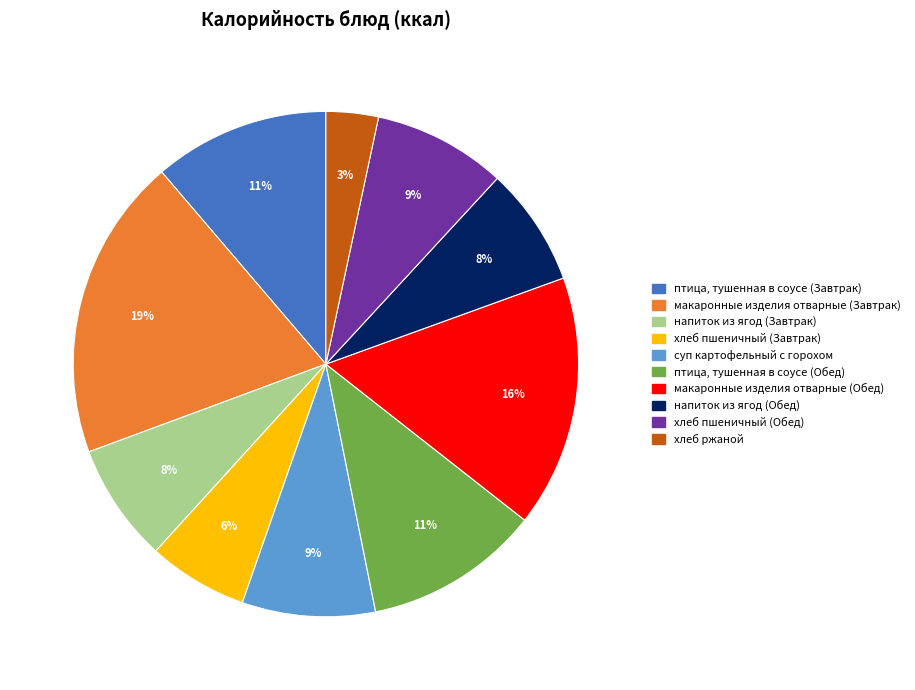

Is it true that суп картофельный с горохом is 1% of the pie?

False